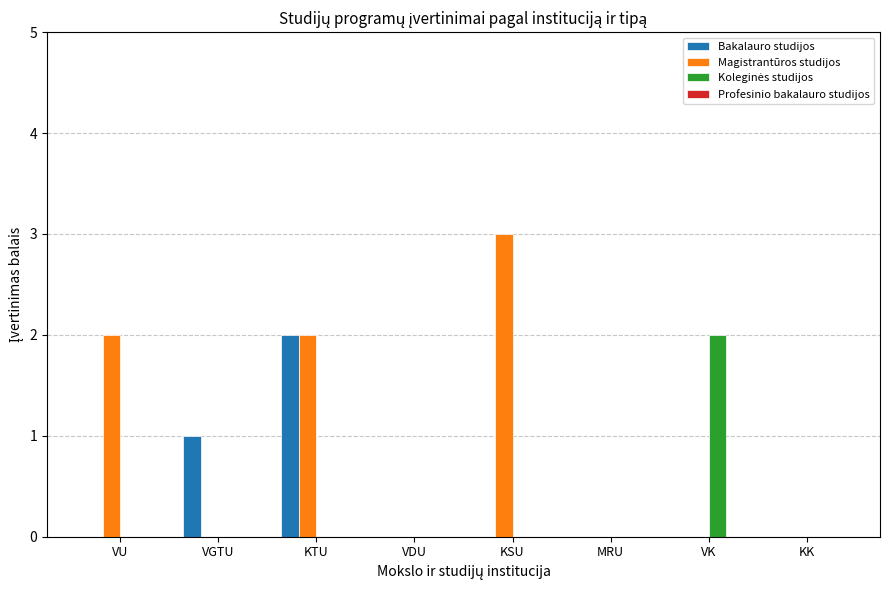

Which series changed the most between KSU and KK?

Magistrantūros studijos